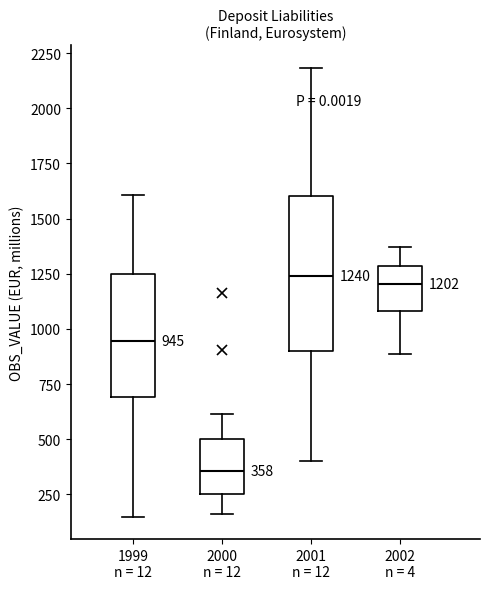

Which box is the tallest, from its lower edge to its upper edge?

2001 n = 12